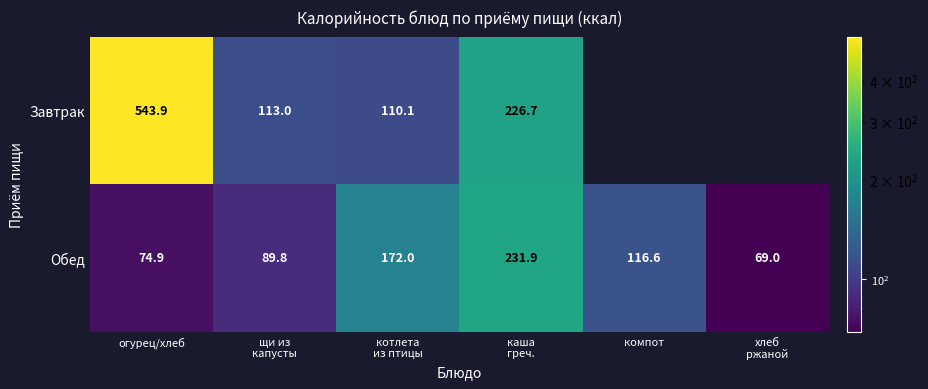

What is the difference between the Завтрак values at каша греч. and огурец/хлеб?

317.2